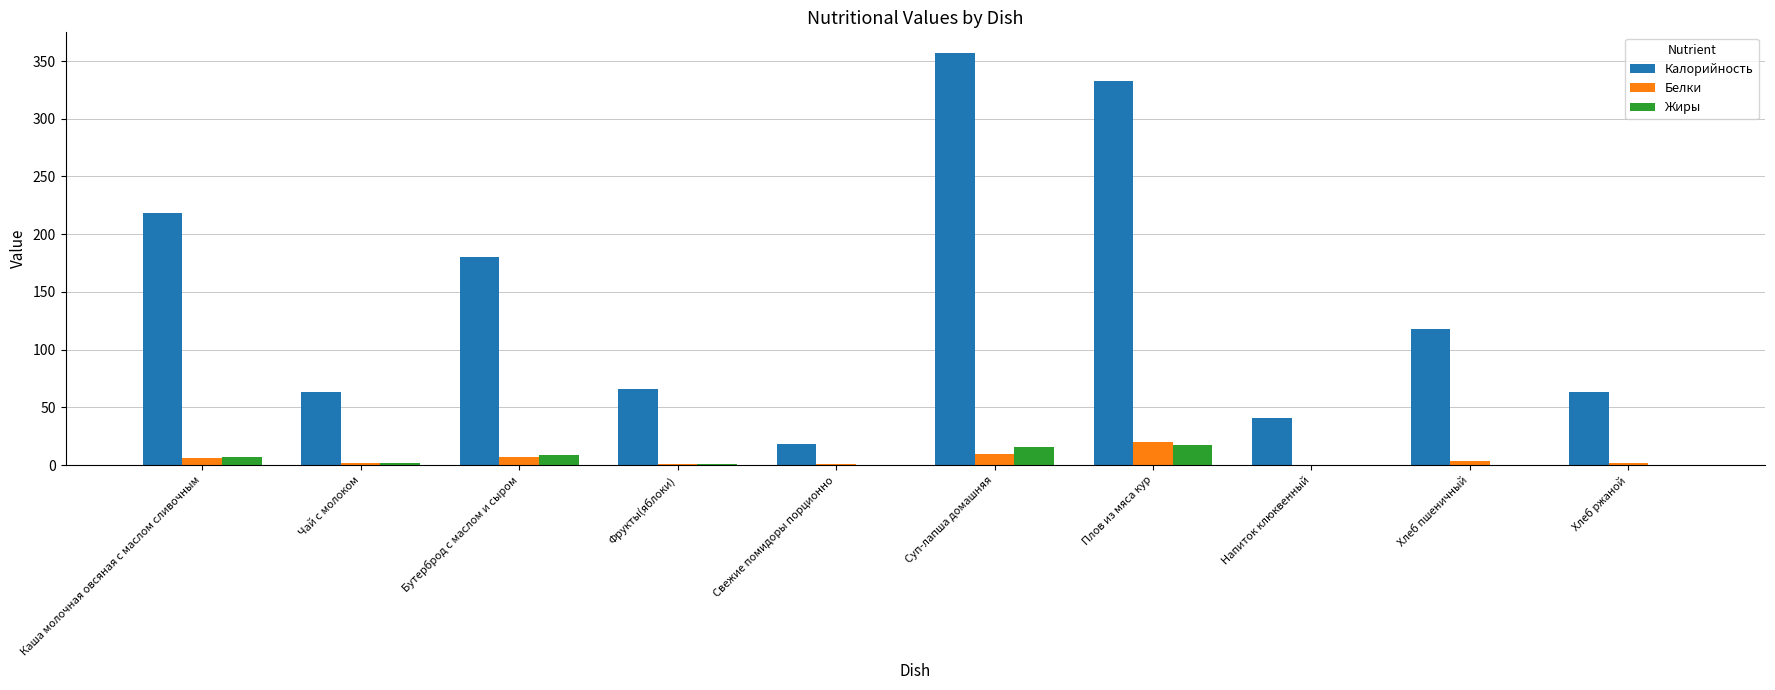

What is the greatest value displayed?

357.0